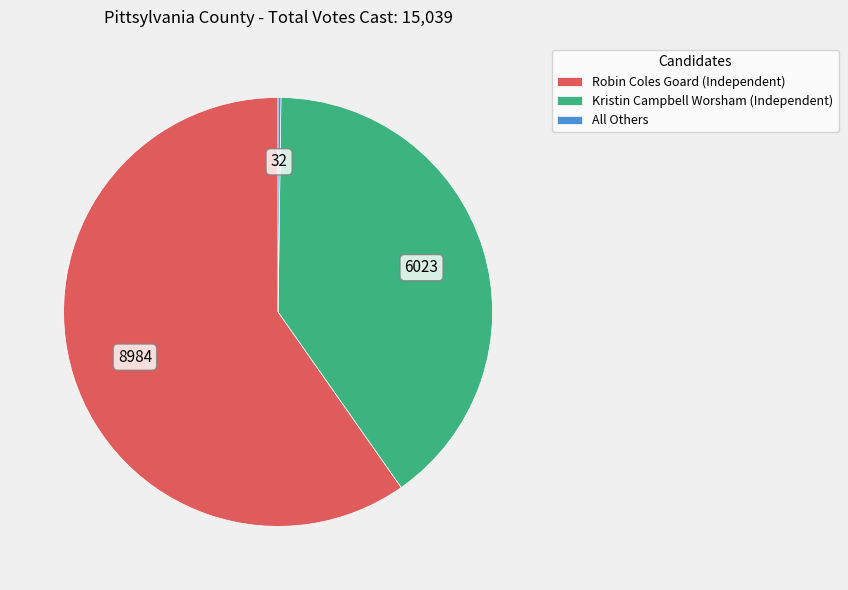

Combined, do Kristin Campbell Worsham (Independent) and Robin Coles Goard (Independent) account for over 50%?

Yes